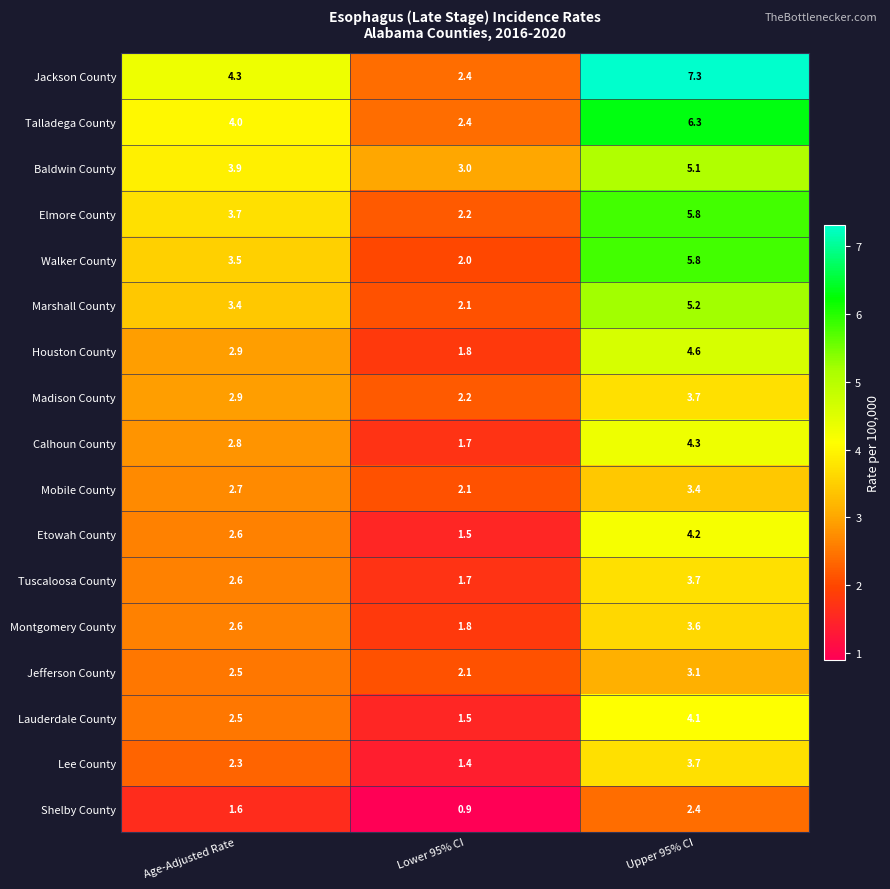

What is the average value of the Lee County series?

2.5